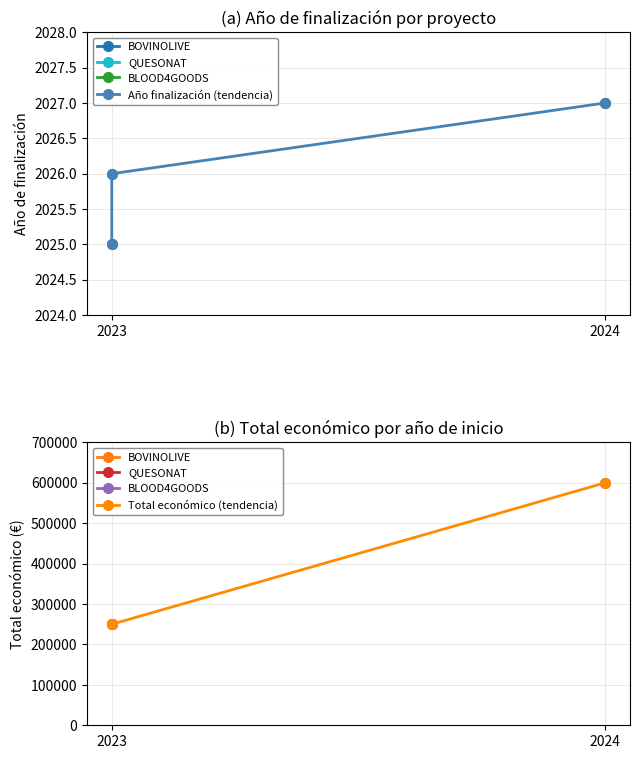

What position from the left is 2024?

2